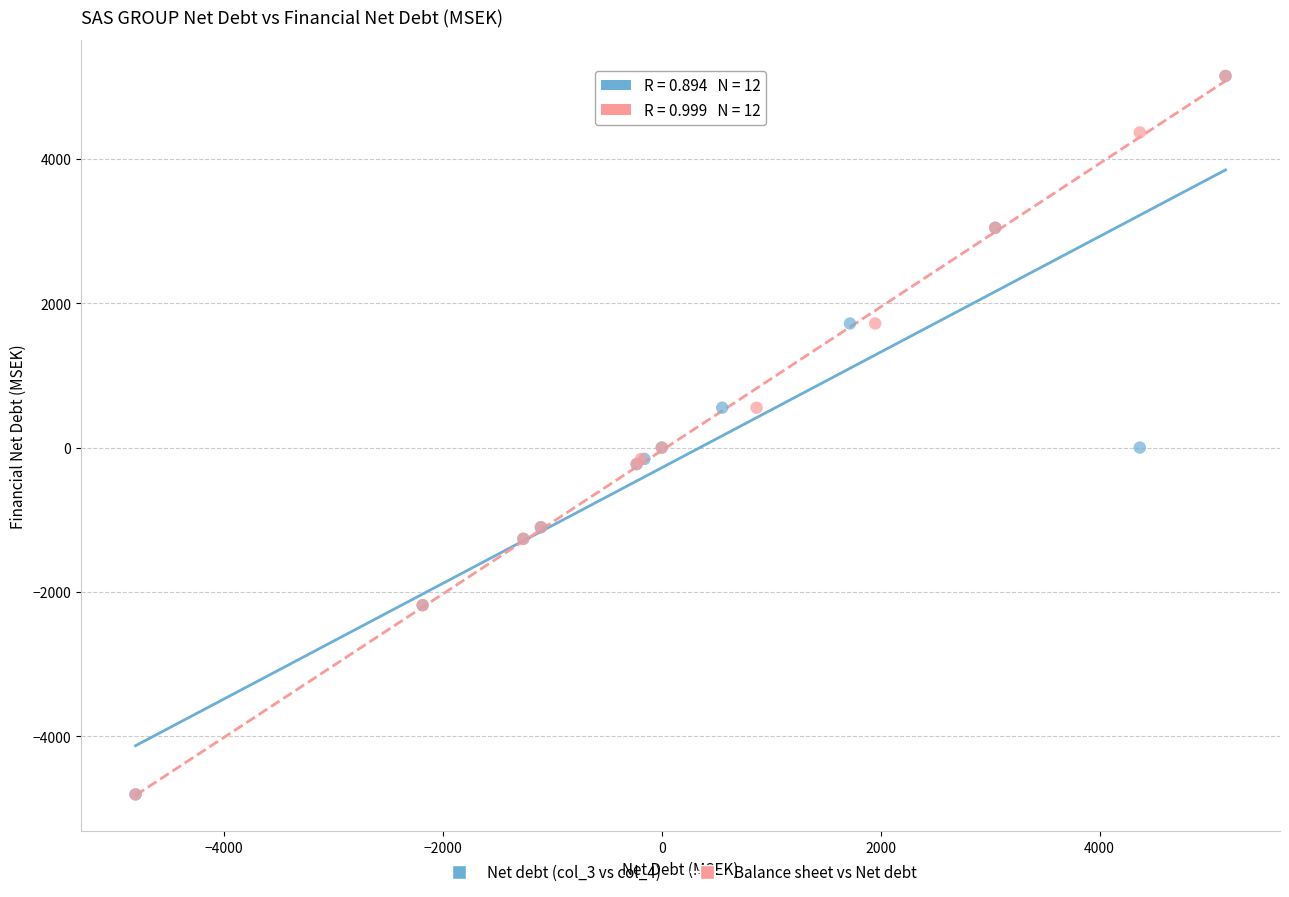

What are all the series names shown in the legend?

Net debt (col_3 vs col_4), Balance sheet vs Net debt